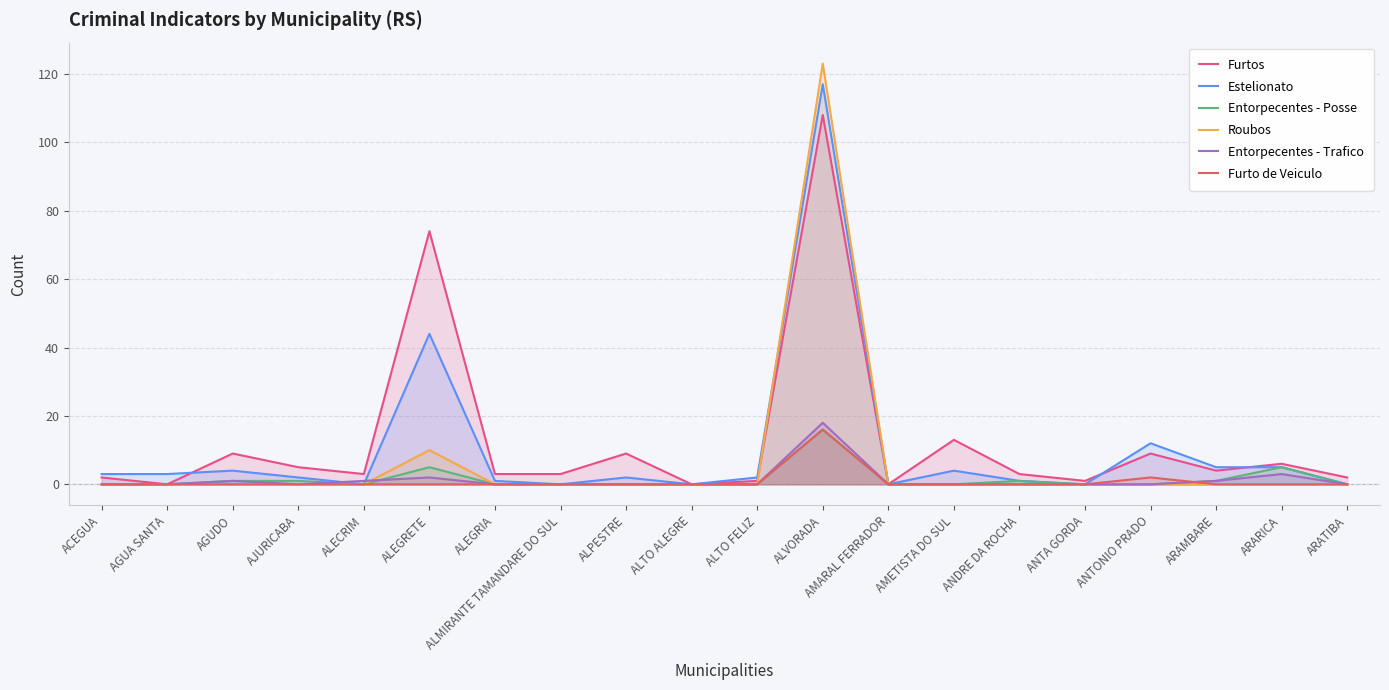

True or false: Entorpecentes - Trafico and Estelionato cross at least once.

True